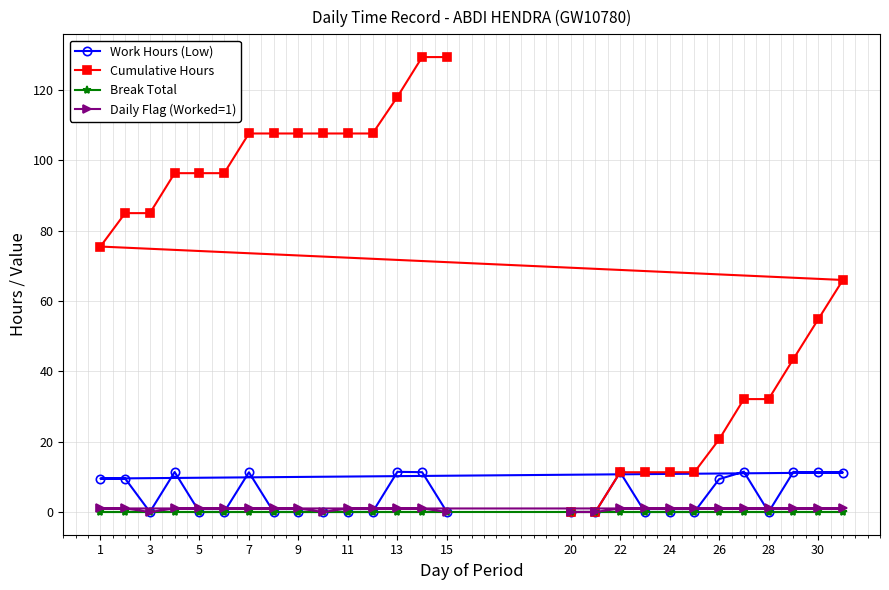

Which series has the largest total across all categories?

Cumulative Hours